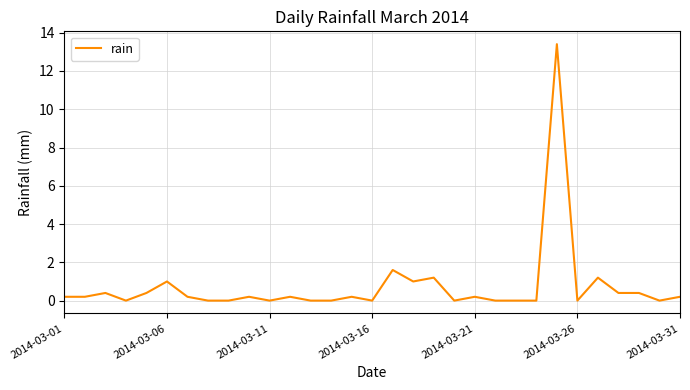

What is the maximum value shown in the chart?

13.4